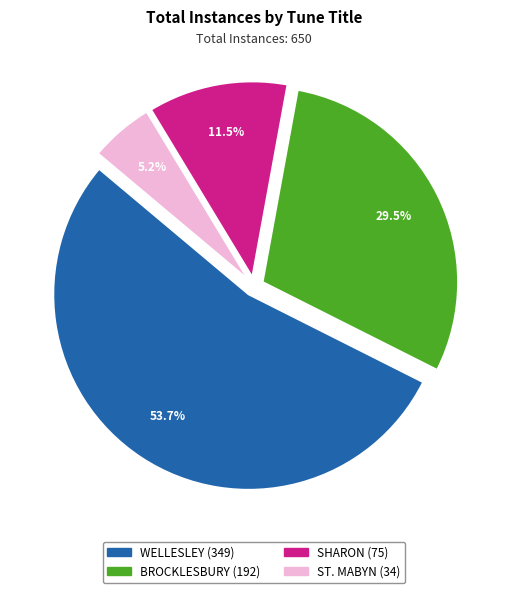

The BROCKLESBURY slice represents 20% of the pie. True or false?

False